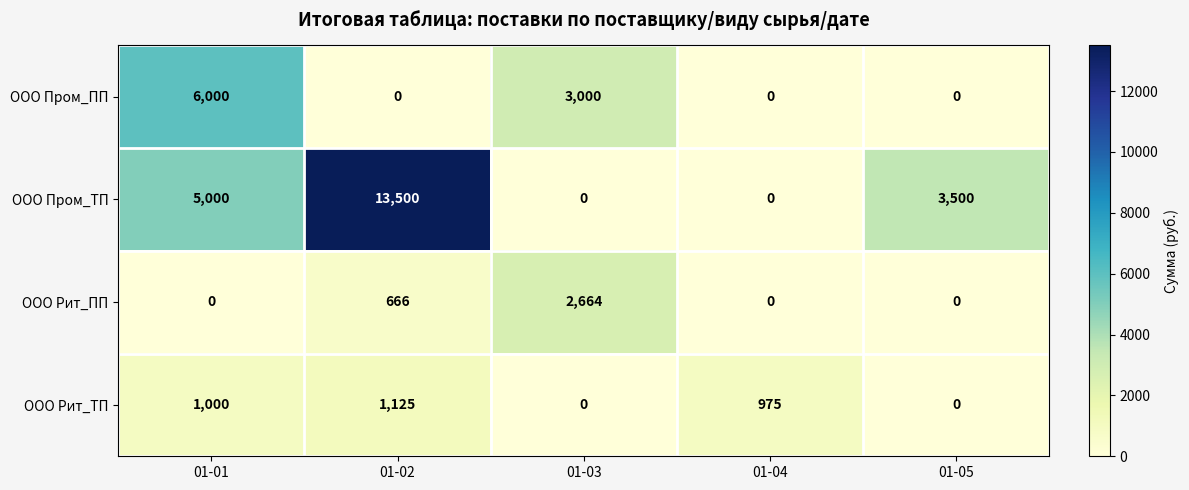

Rank the series by their maximum value, from lowest to highest.

ООО Рит_ТП, ООО Рит_ПП, ООО Пром_ПП, ООО Пром_ТП